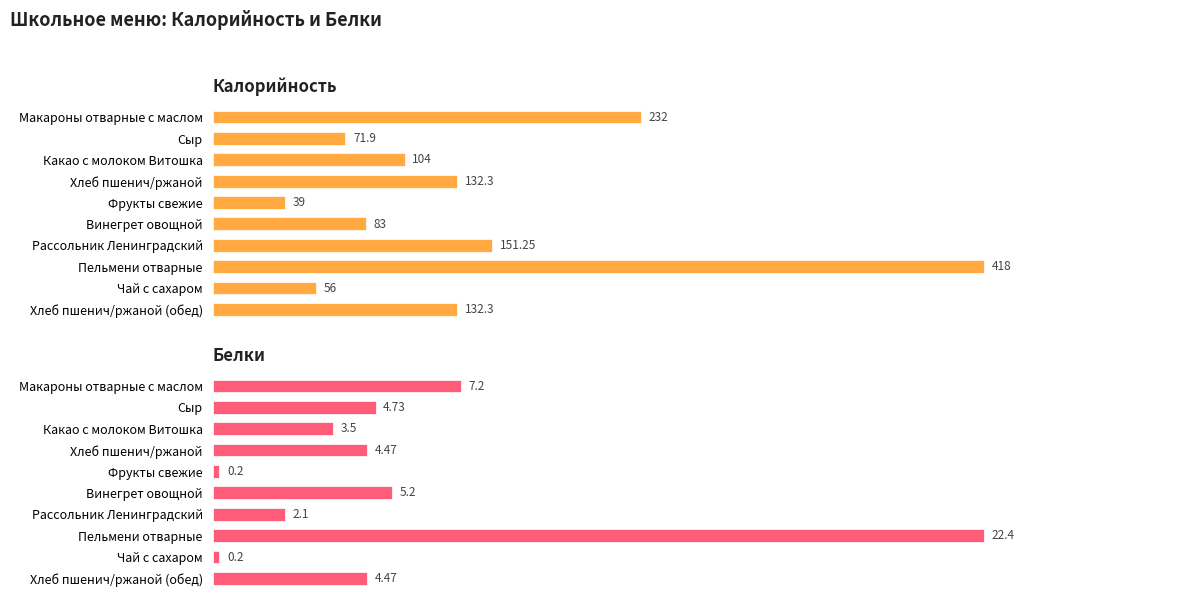

The Белки series shows 12.0 at Макароны отварные с маслом. True or false?

False